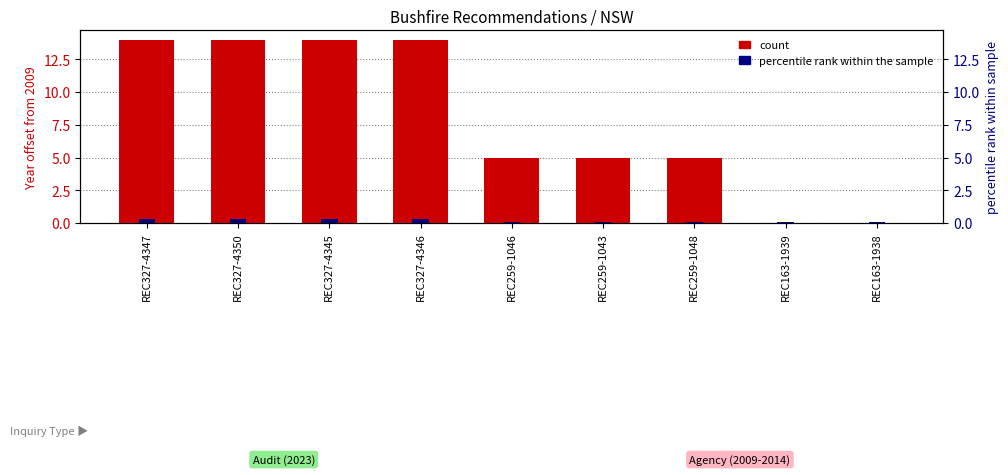

At which label does count reach its peak?

REC327-4347